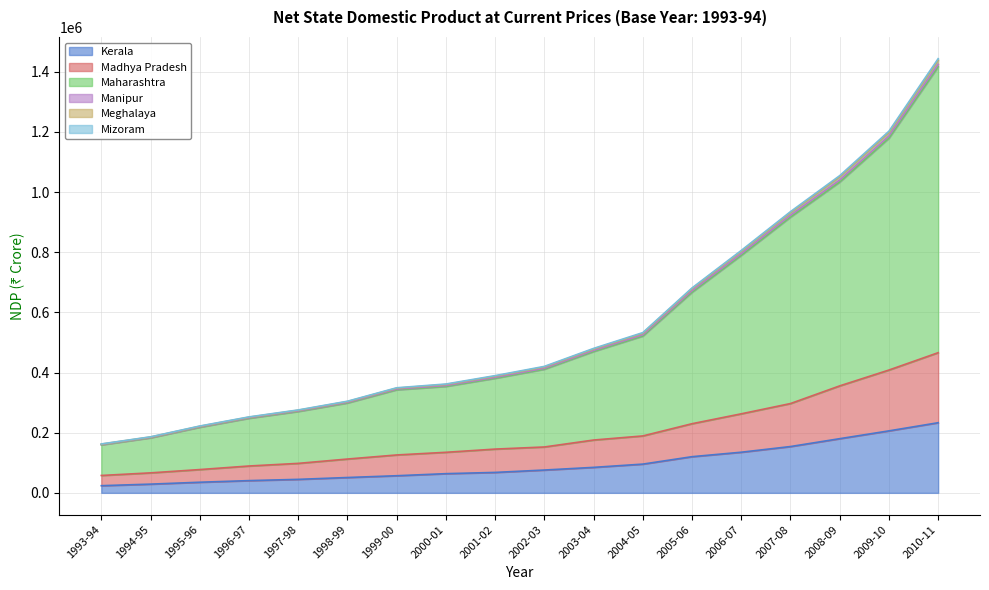

At which category is the sum across all series the highest?

2010-11